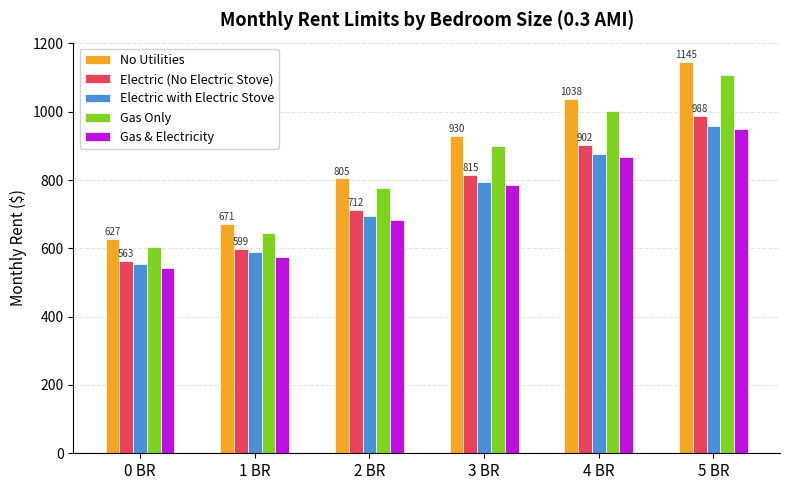

Reading left to right, list all the values displayed in this chart.

No Utilities: 627	671	805	930	1038	1145
Electric (No Electric Stove): 563	599	712	815	902	988
Electric with Electric Stove: 554	588	696	794	876	957
Gas Only: 605	646	777	899	1003	1107
Gas & Electricity: 541	574	684	784	867	950